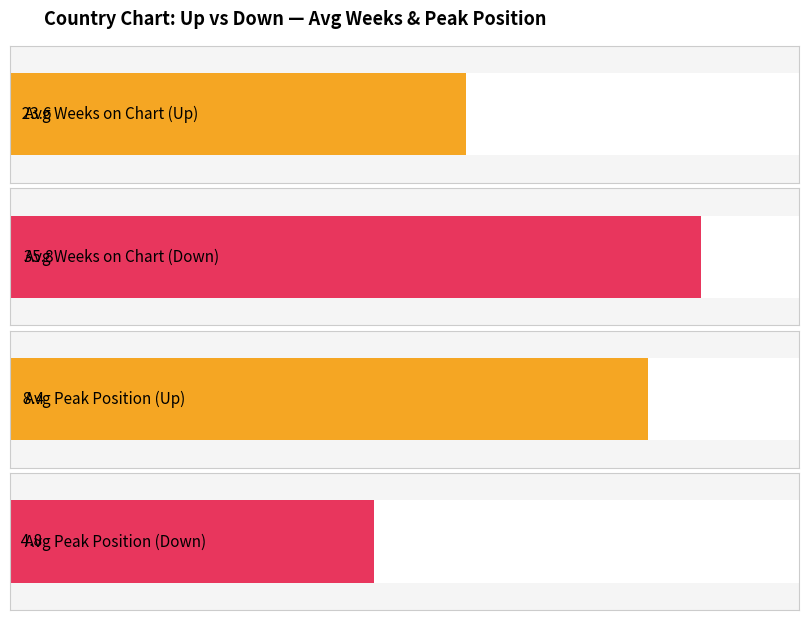

What is the label of the 1st bar from the right?

down